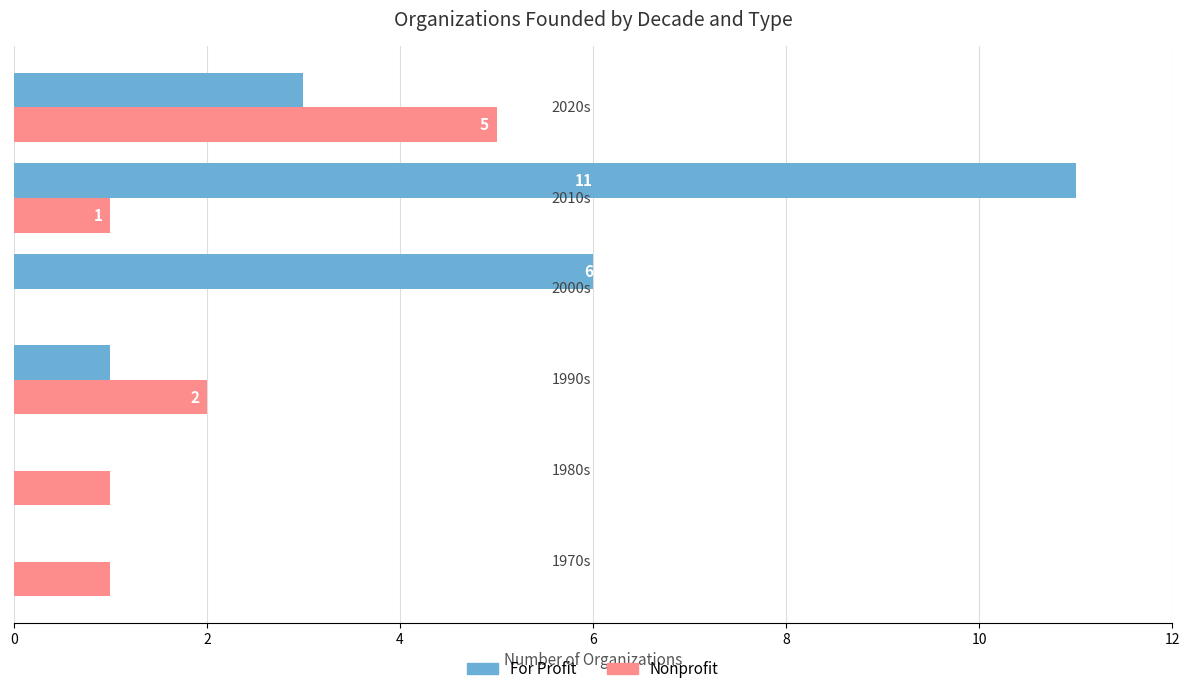

What is the sum of all Nonprofit values?

10